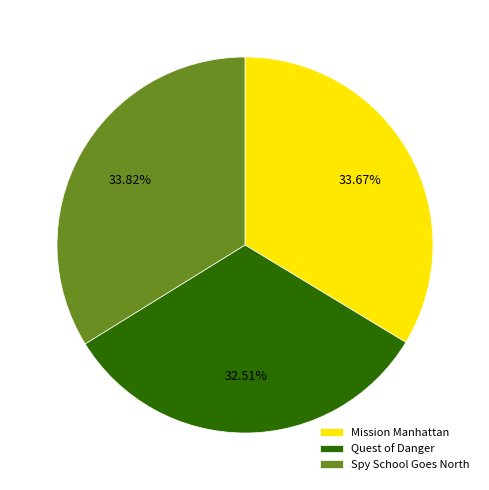

What is the total percentage of Mission Manhattan and Spy School Goes North?

67.5%